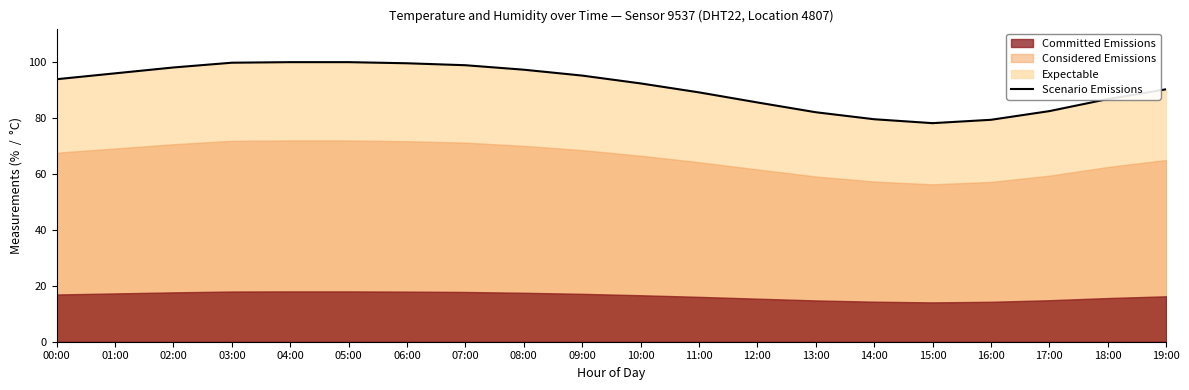

Which label corresponds to the smallest value in the chart?

15:00